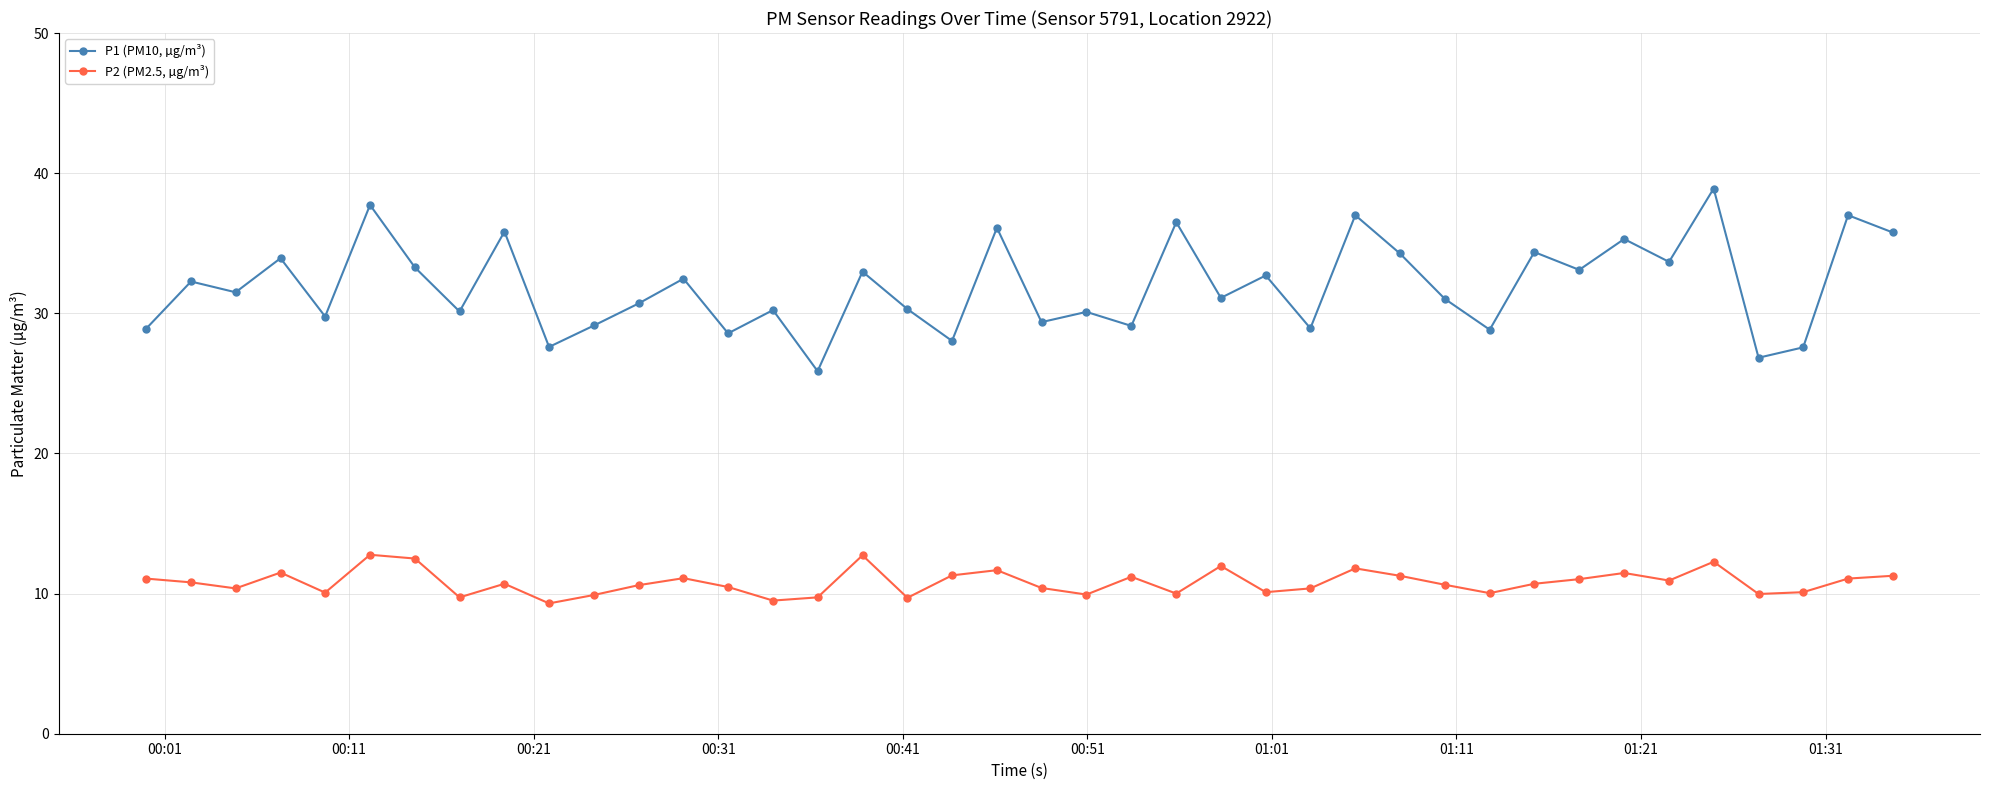

Which series has the largest total across all categories?

P1 (PM10, µg/m³)